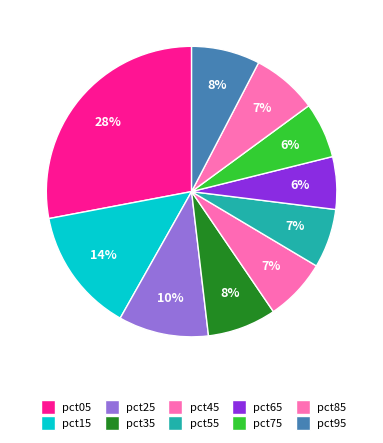

What is the smallest slice in the pie chart?

pct65